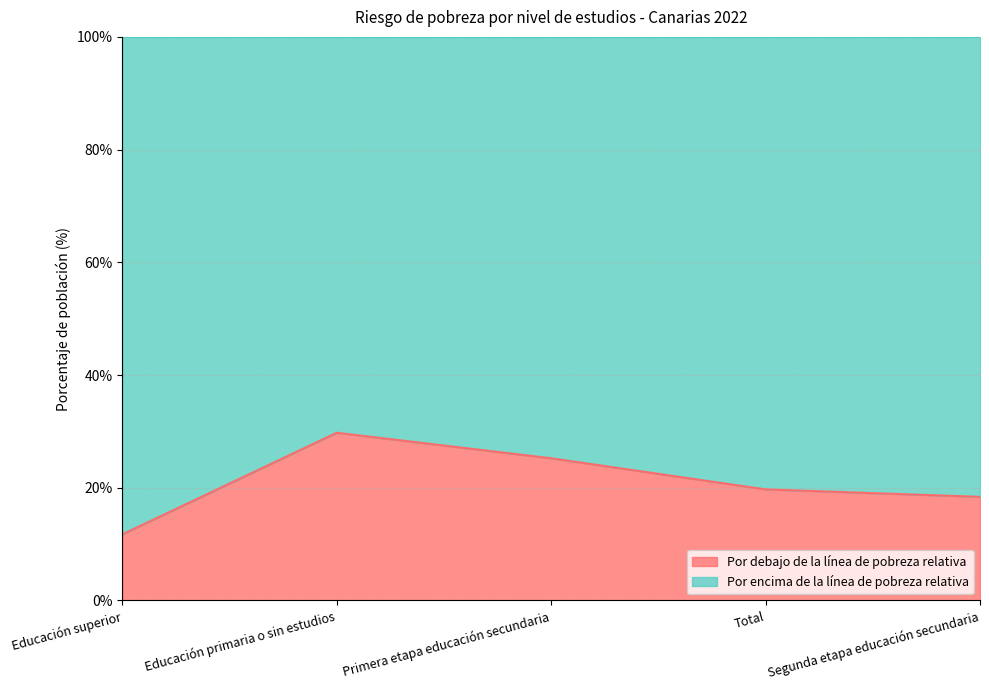

True or false: the data shows 26.8 at Segunda etapa educación secundaria.

False